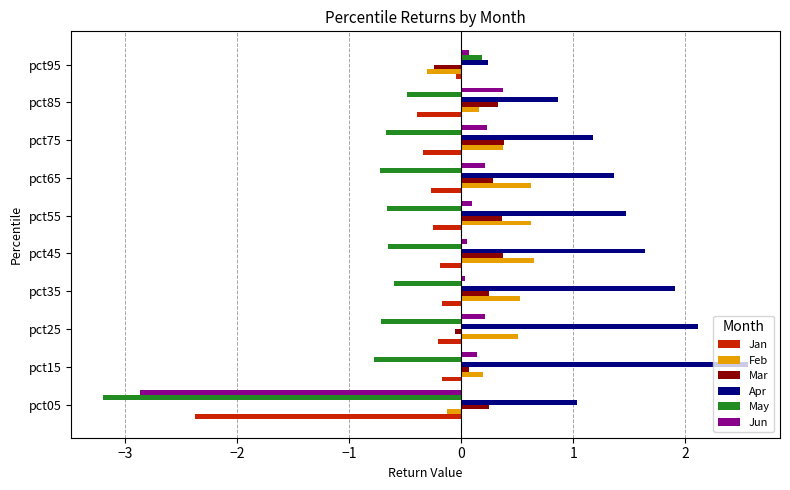

Which series has the widest spread of values?

May